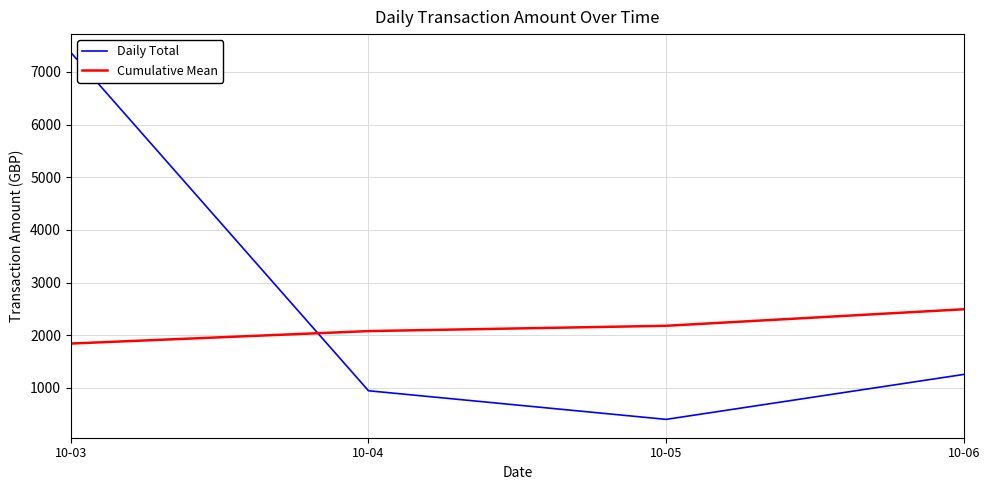

What is the difference between the Cumulative Mean values at 10-03 and 10-06?

651.3